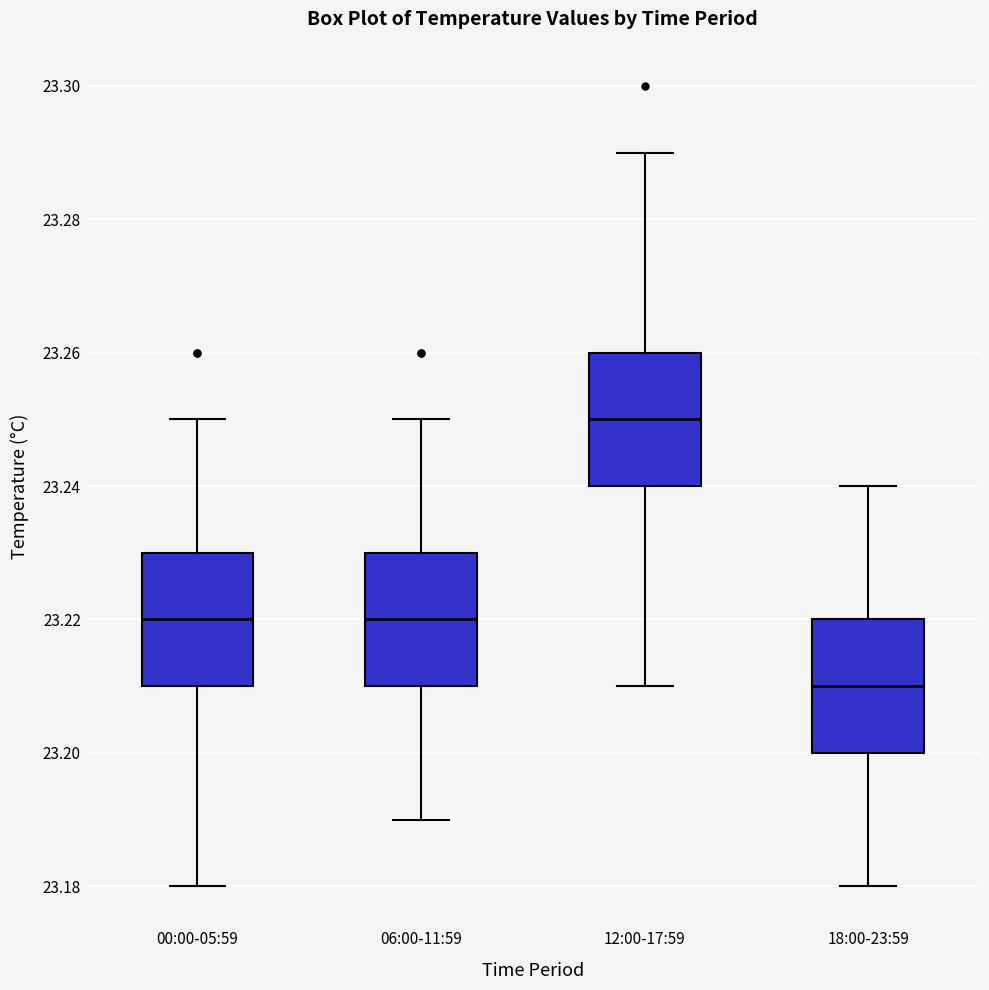

Where does the upper whisker of the box for 12:00-17:59 end on the y-axis? The values are not printed on the chart, so give them approximately, as read against the axis.

23.29